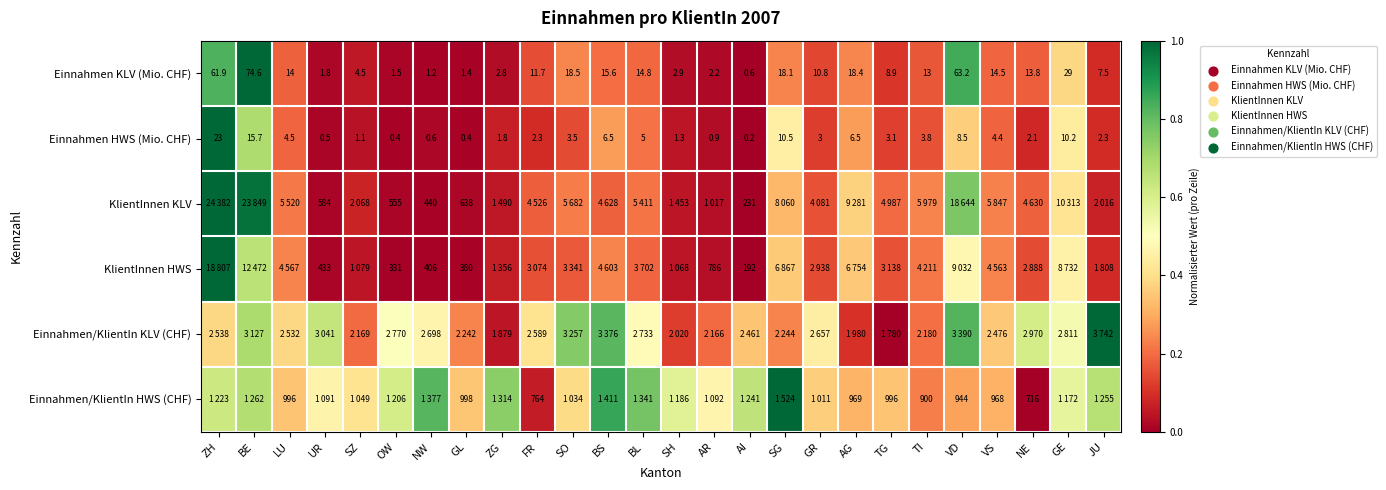

Rank the categories by Einnahmen KLV (Mio. CHF) value from lowest to highest.

AI, NW, GL, OW, UR, AR, ZG, SH, SZ, JU, TG, GR, FR, TI, NE, LU, VS, BL, BS, SG, AG, SO, GE, ZH, VD, BE